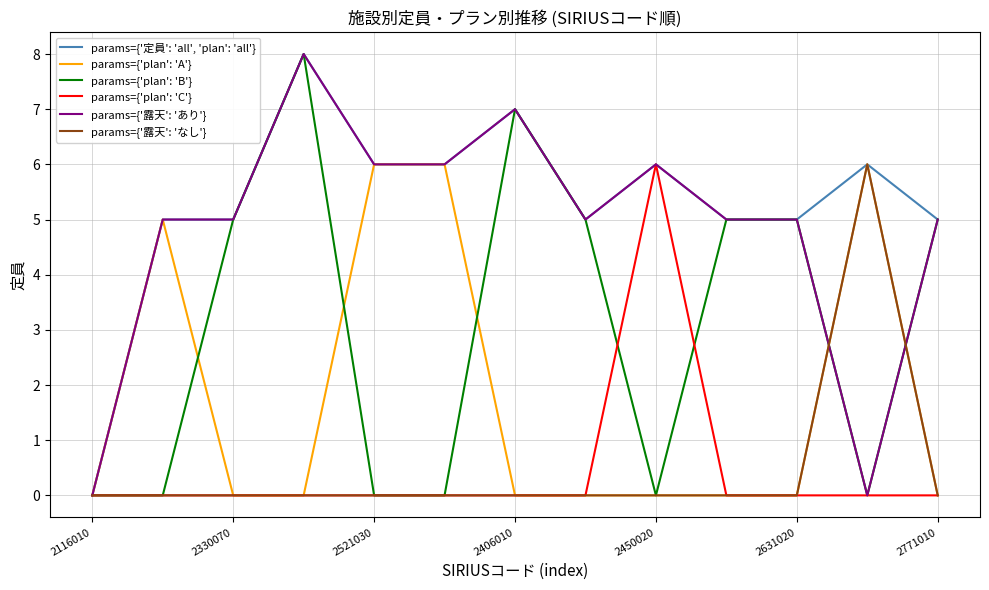

How many lines are shown in the chart?

6